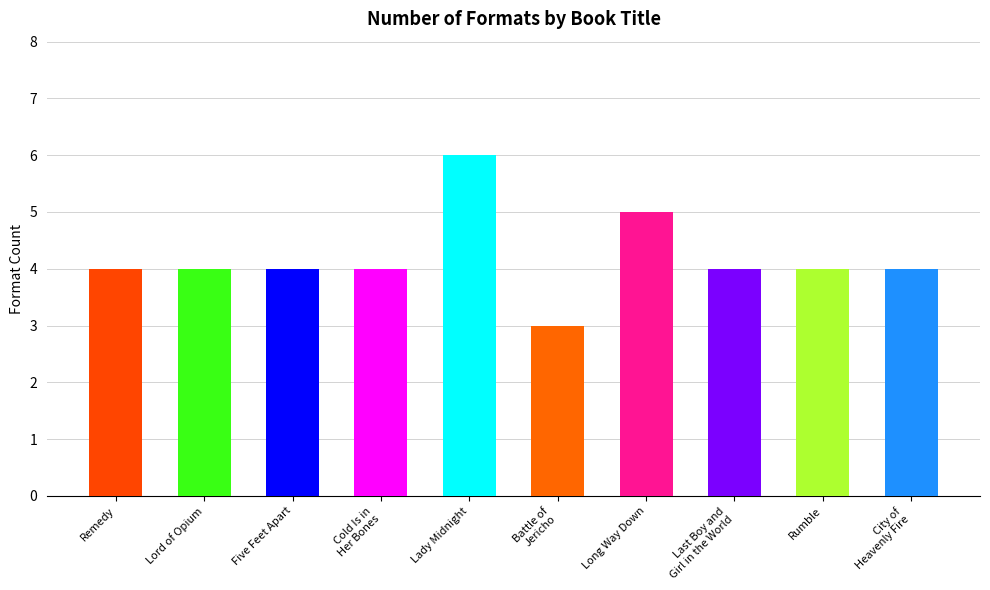

At which label does the data first exceed 4?

Lady Midnight